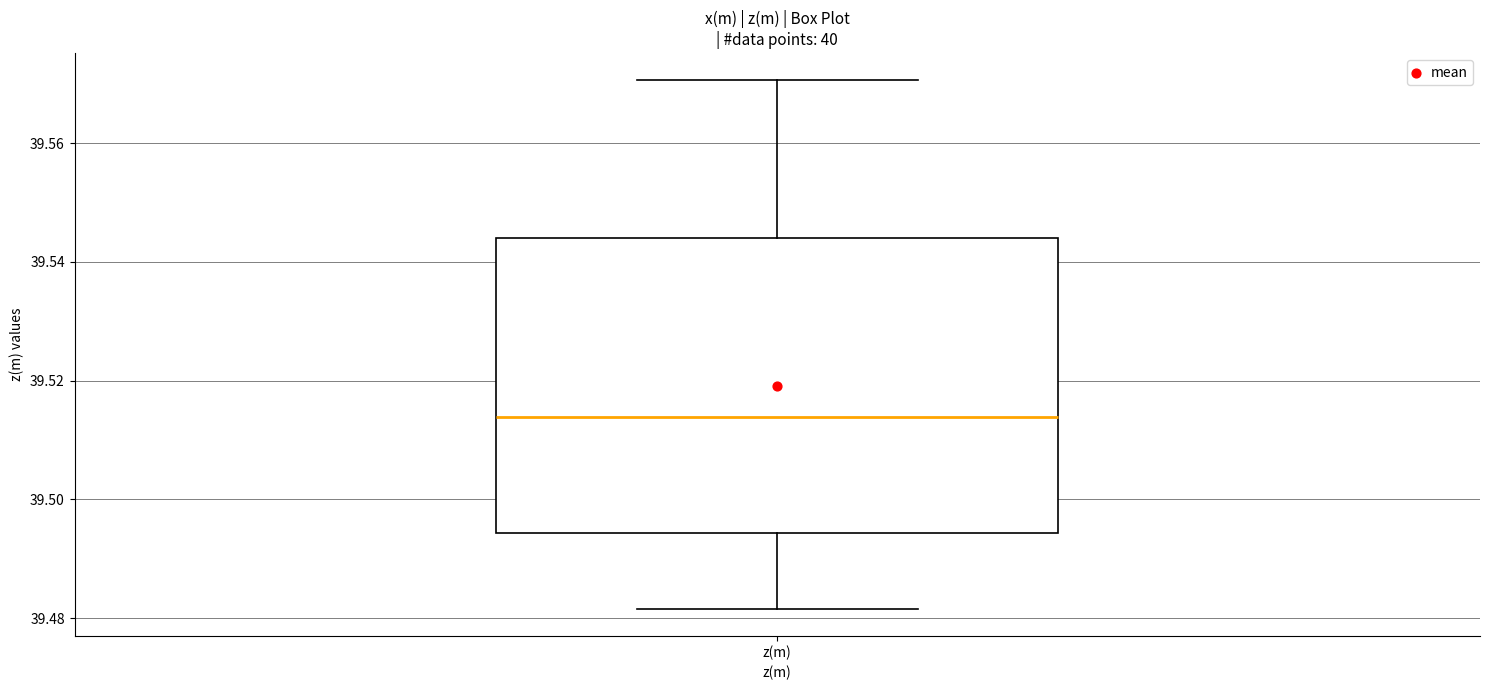

Where does the lower whisker of the box for z(m) end on the y-axis? The values are not printed on the chart, so give them approximately, as read against the axis.

39.482